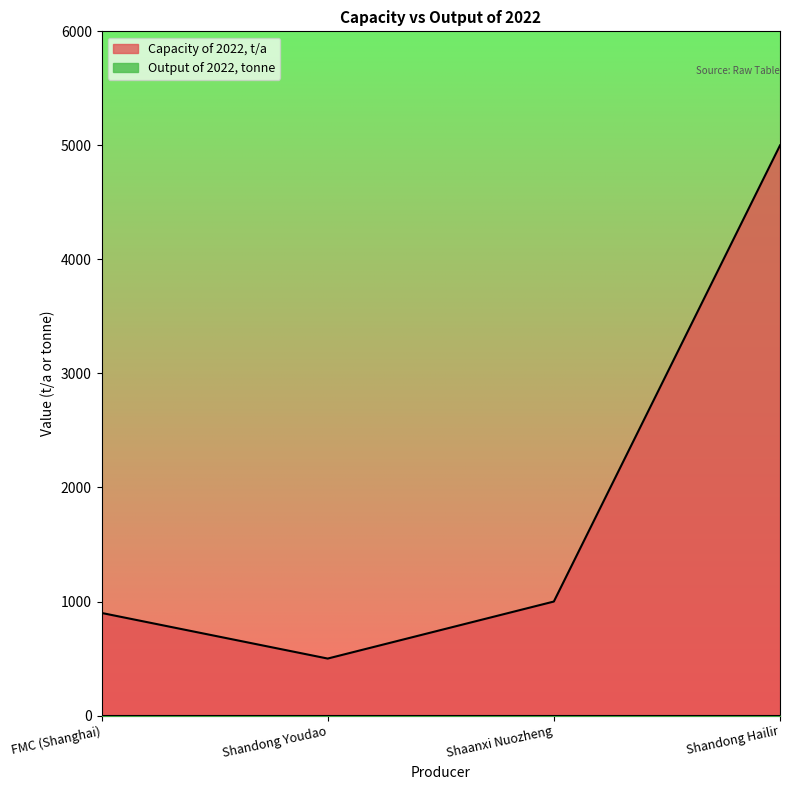

Reading left to right, what are all the values shown in this chart?

FMC (Shanghai)=900	Shandong Youdao=500	Shaanxi Nuozheng=1000	Shandong Hailir=5000